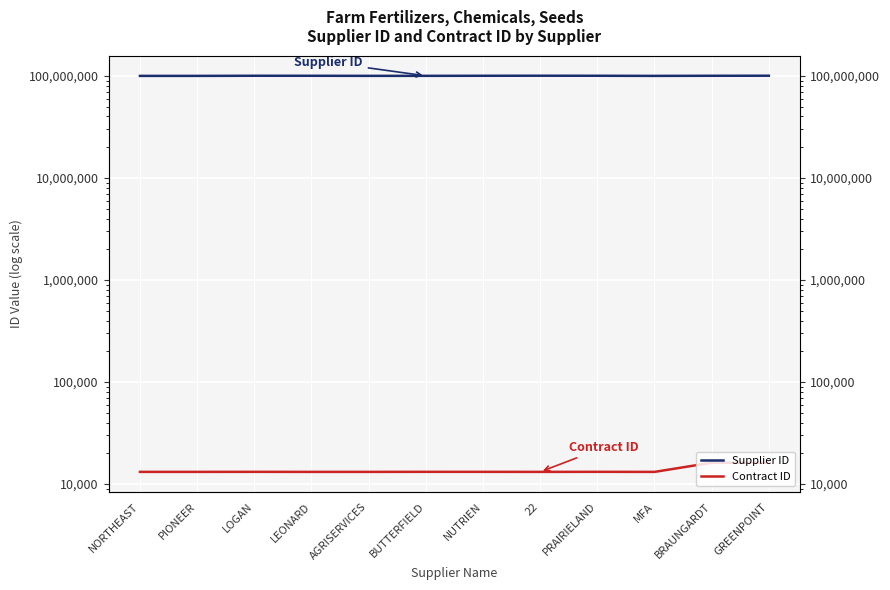

Is the value of Supplier ID at AGRISERVICES greater than the value of Contract ID at LOGAN?

Yes